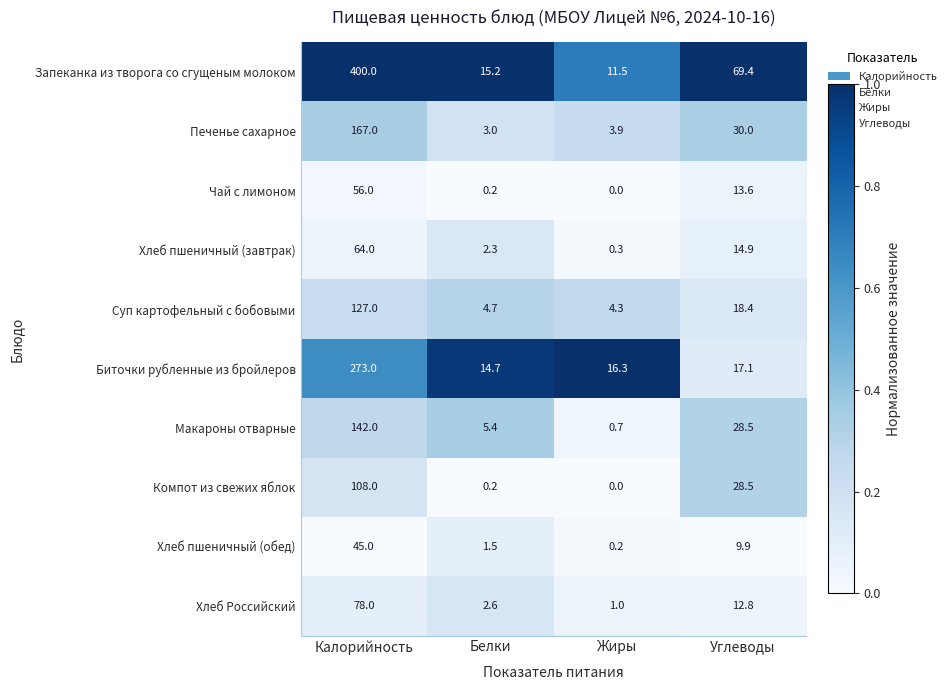

At which category does the chart reach its peak across all series?

Калорийность